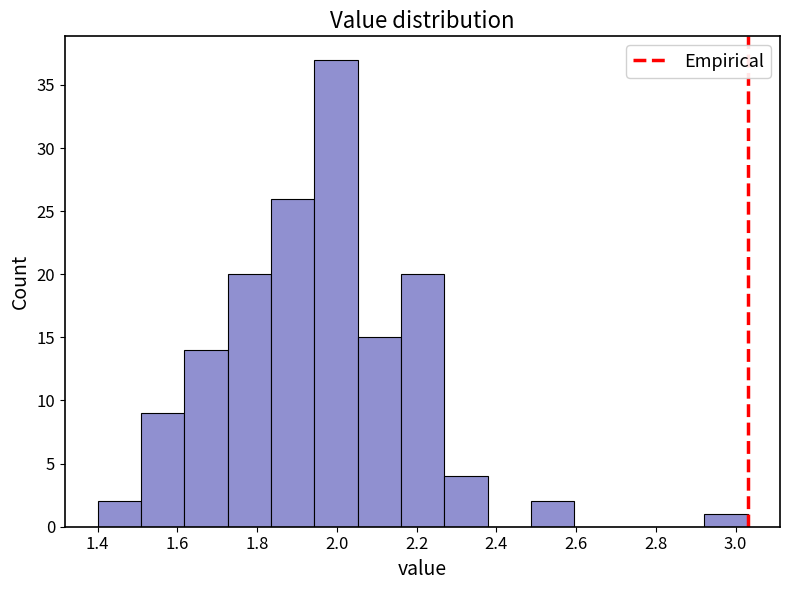

What is the height of the bar covering 2.48 to 2.60 on the x-axis? Neither the bar edges nor the heights are printed on the chart, so give them approximately, as read against the axes.

2